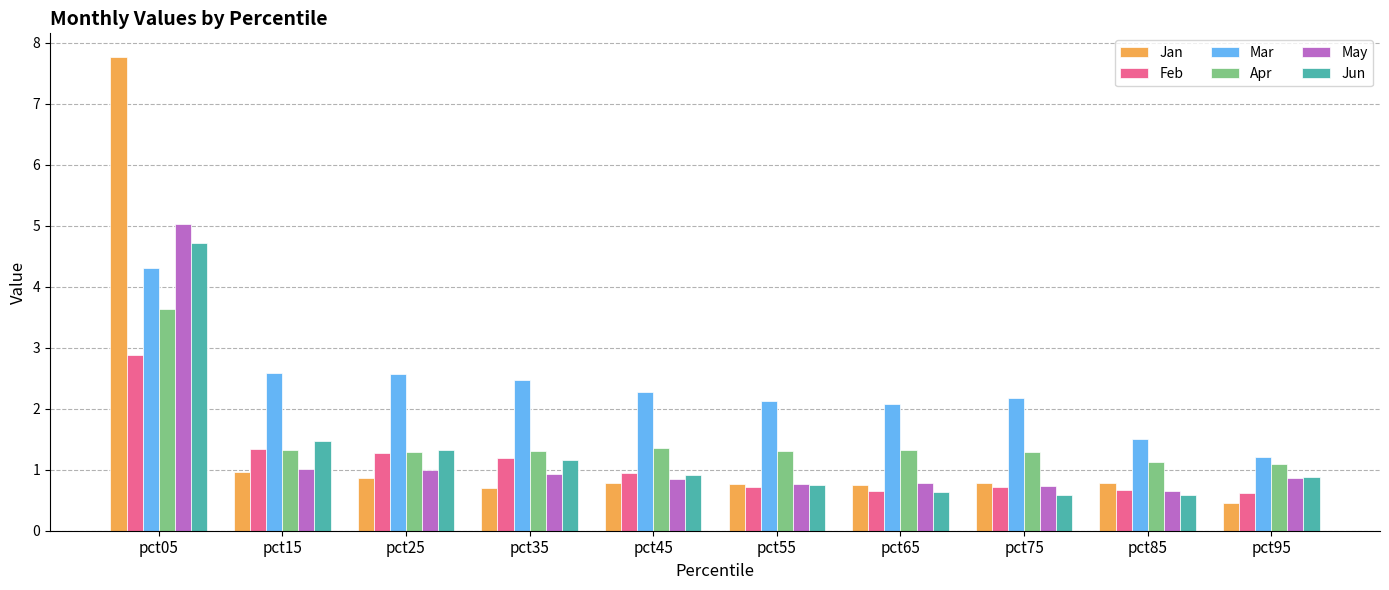

At which category is the sum across all series the highest?

pct05